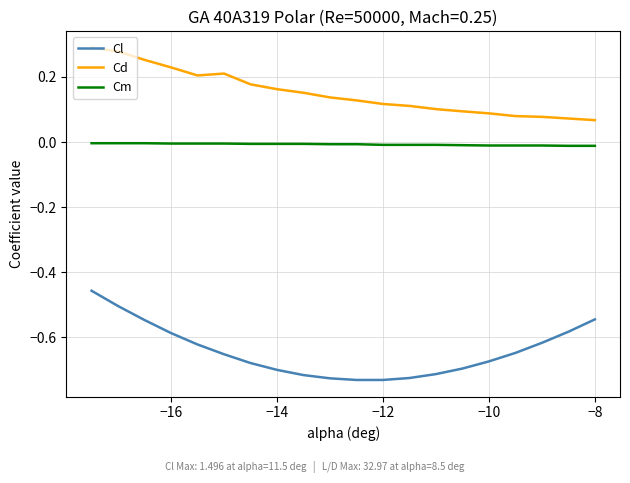

Which series has the widest spread of values?

Cl